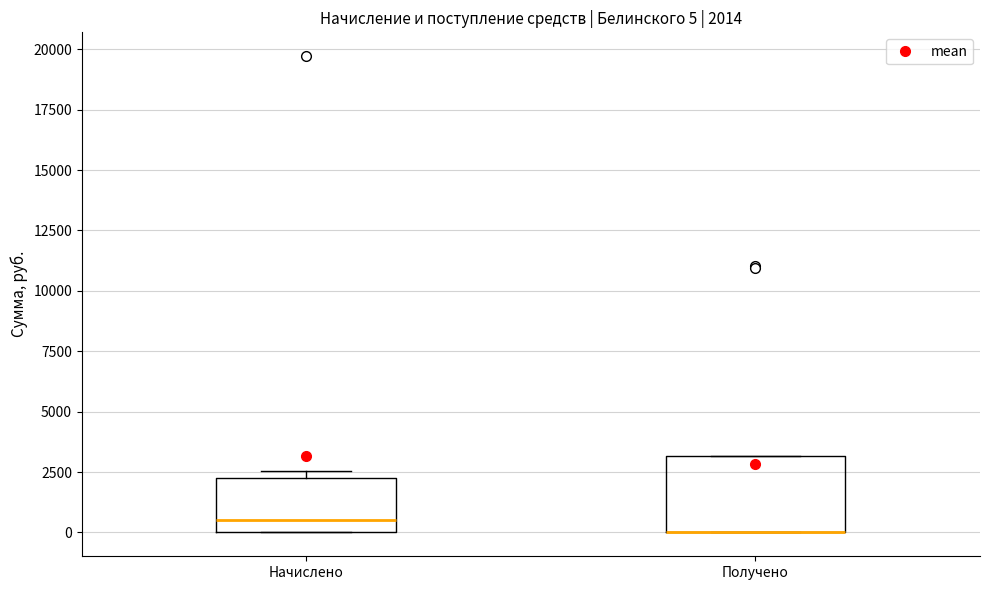

Comparing the boxes themselves (not the whiskers), which one is the tallest?

Получено